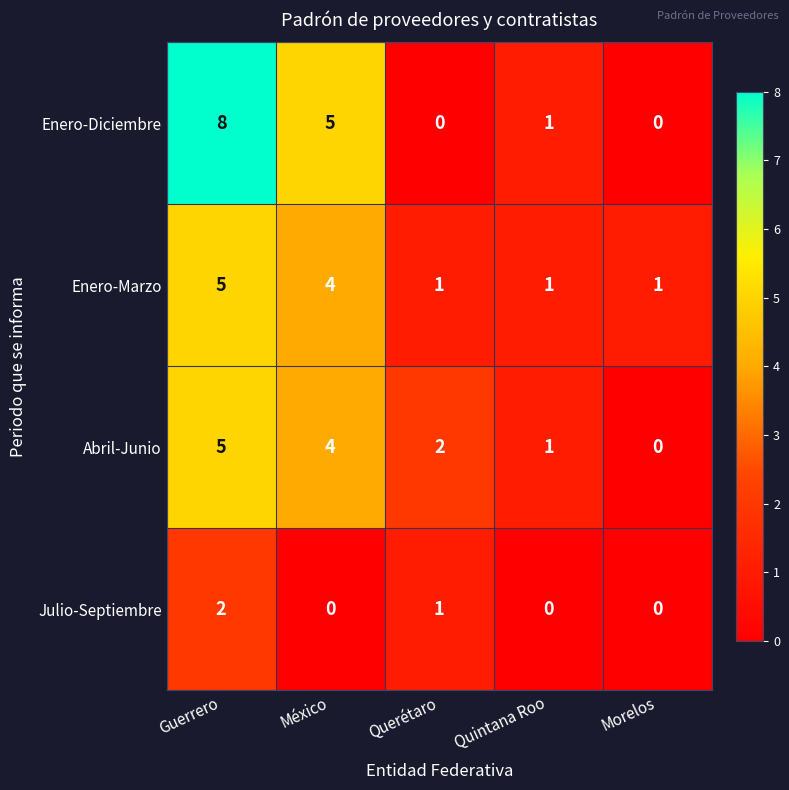

Is it true that Julio-Septiembre equals 3 at Guerrero?

False